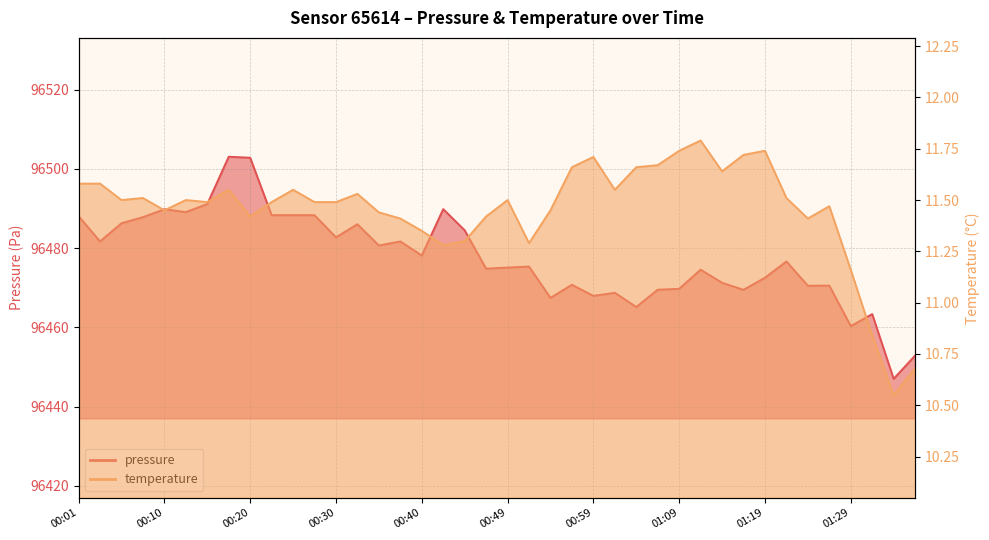

The temperature series shows 11.6 at 00:25. True or false?

True